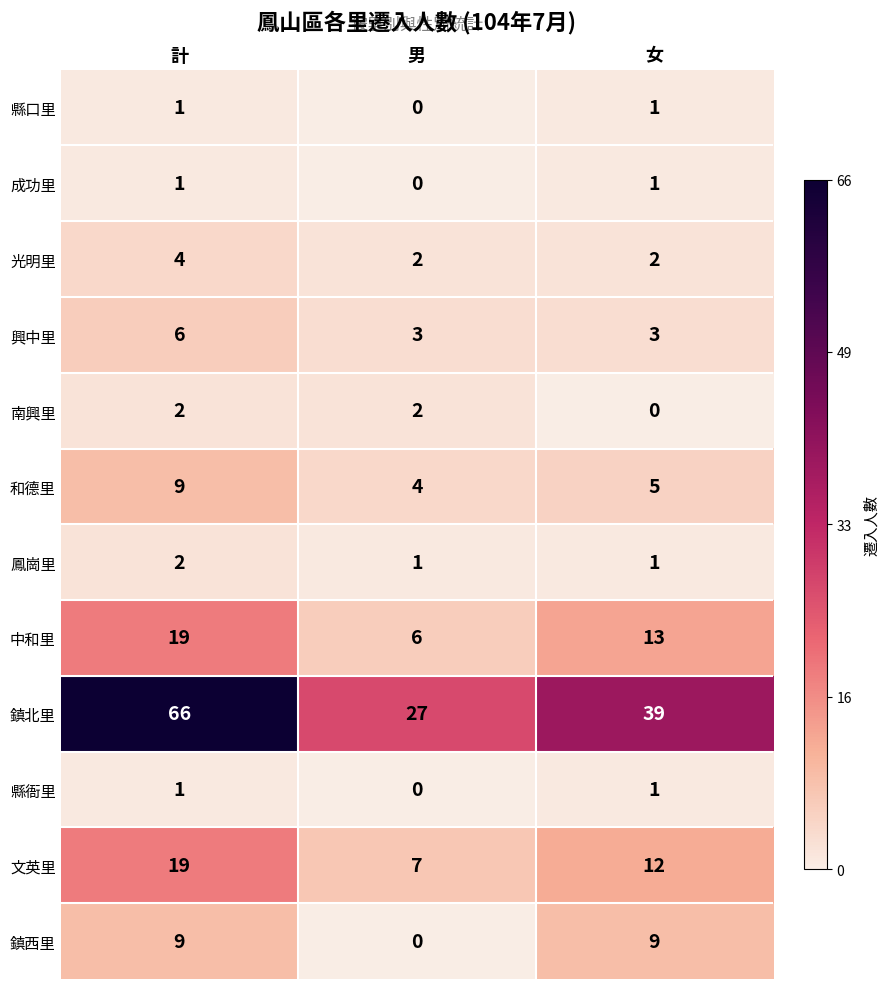

What is the sum of the 鎮北里 values at 計 and 女?

105